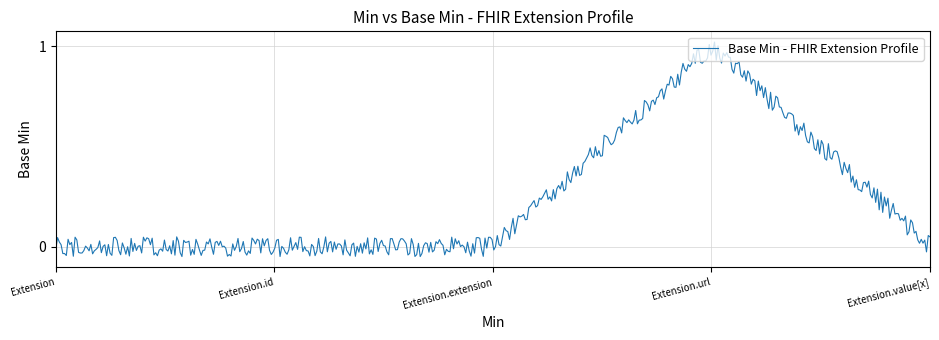

What is the difference between the maximum and minimum values?

1.1